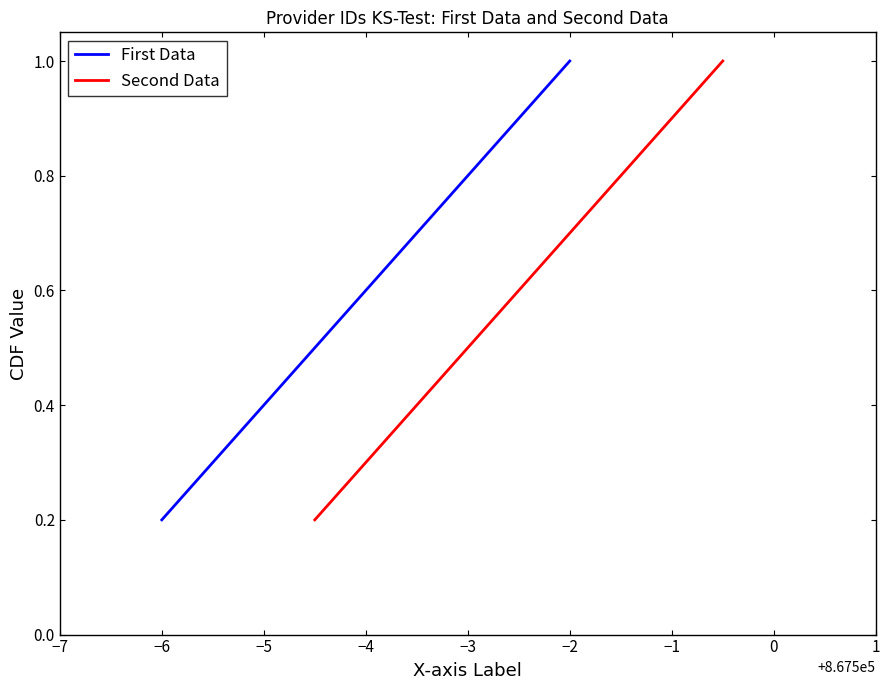

What is the maximum value for Second Data?

1.0